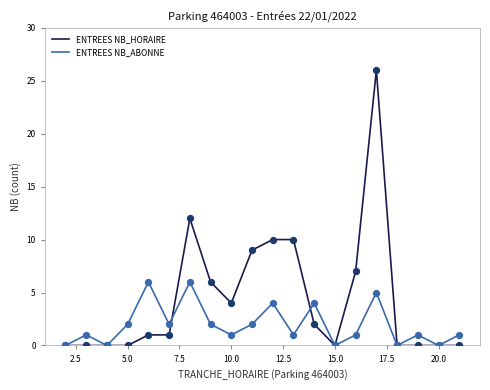

Which series has the largest total across all categories?

ENTREES NB_HORAIRE